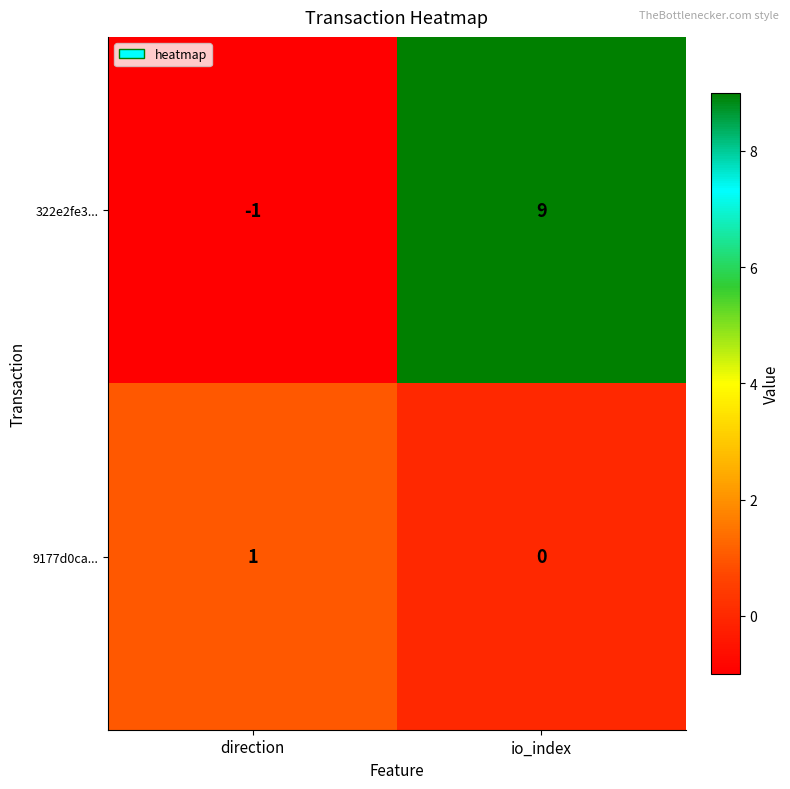

The value of 322e2fe3... at direction is -2. True or false?

False